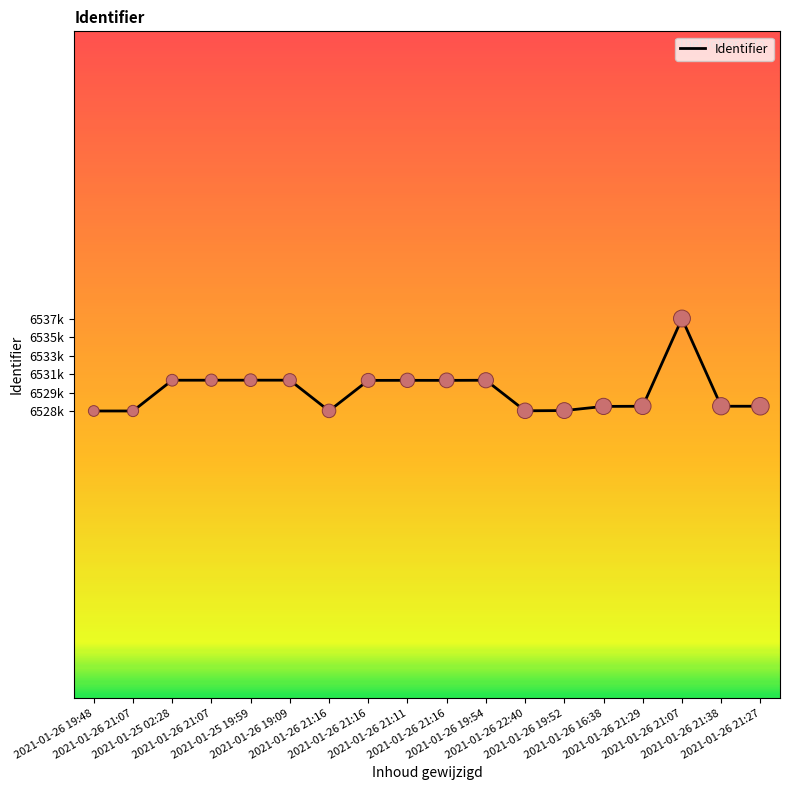

Is this an area chart (filled region under the line)?

No